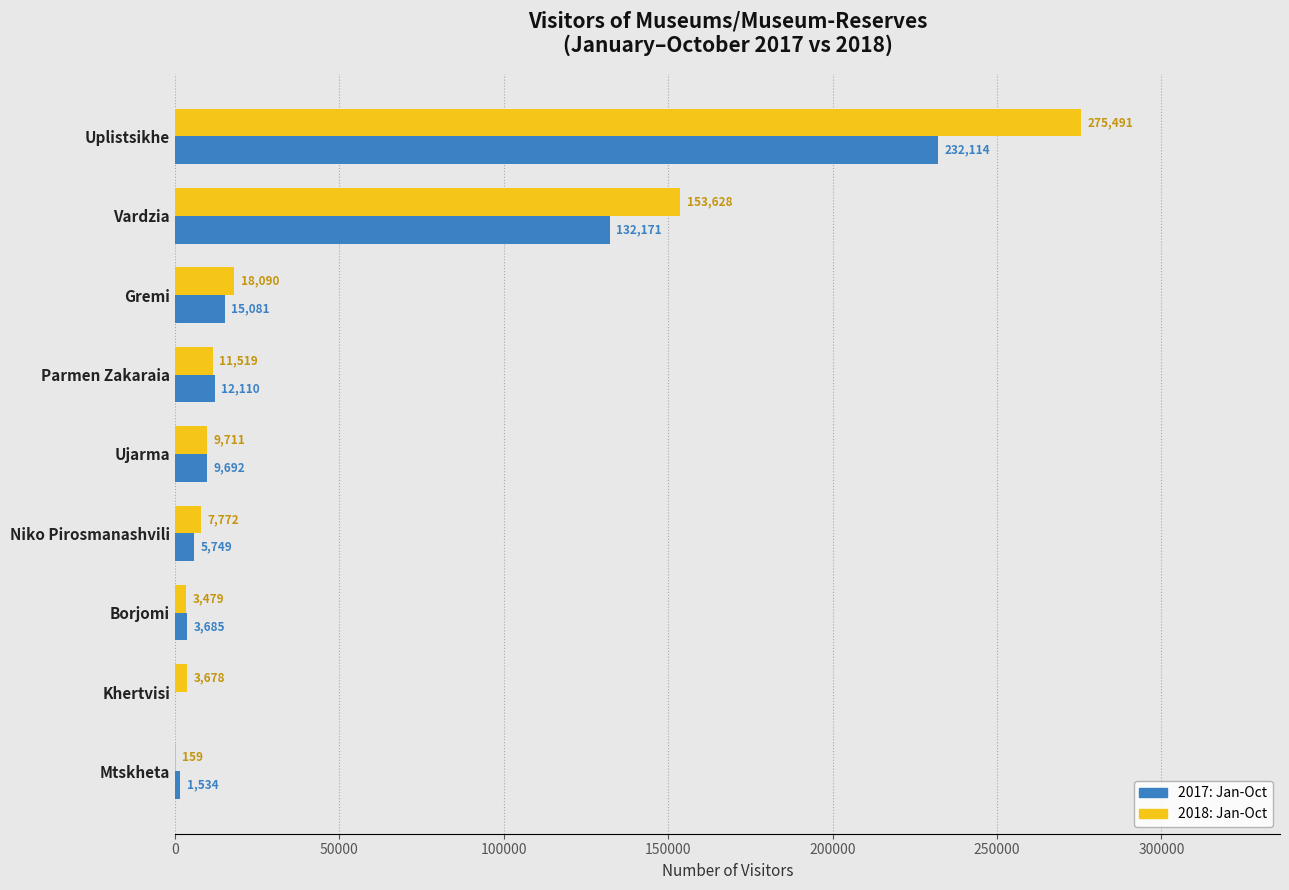

What is the greatest value displayed?

275491